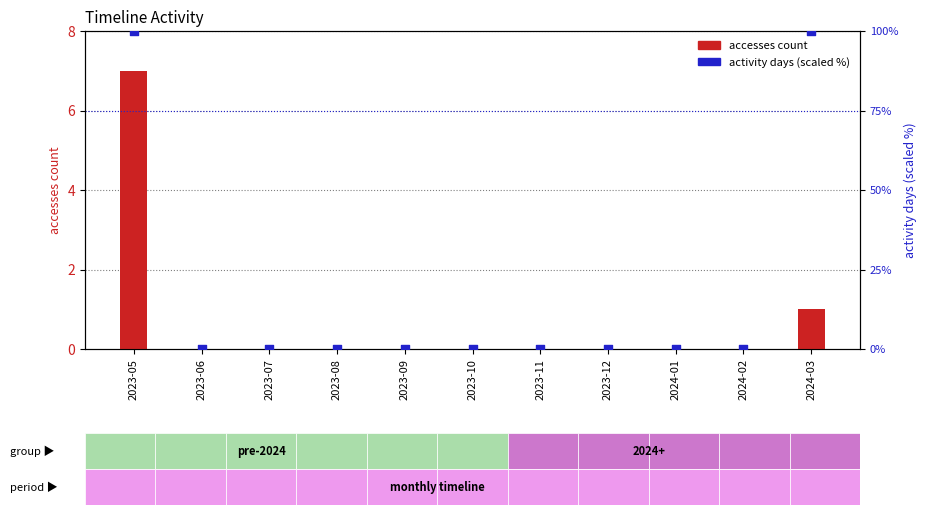

Which series has the widest spread of Y values?

activity days (scaled %)